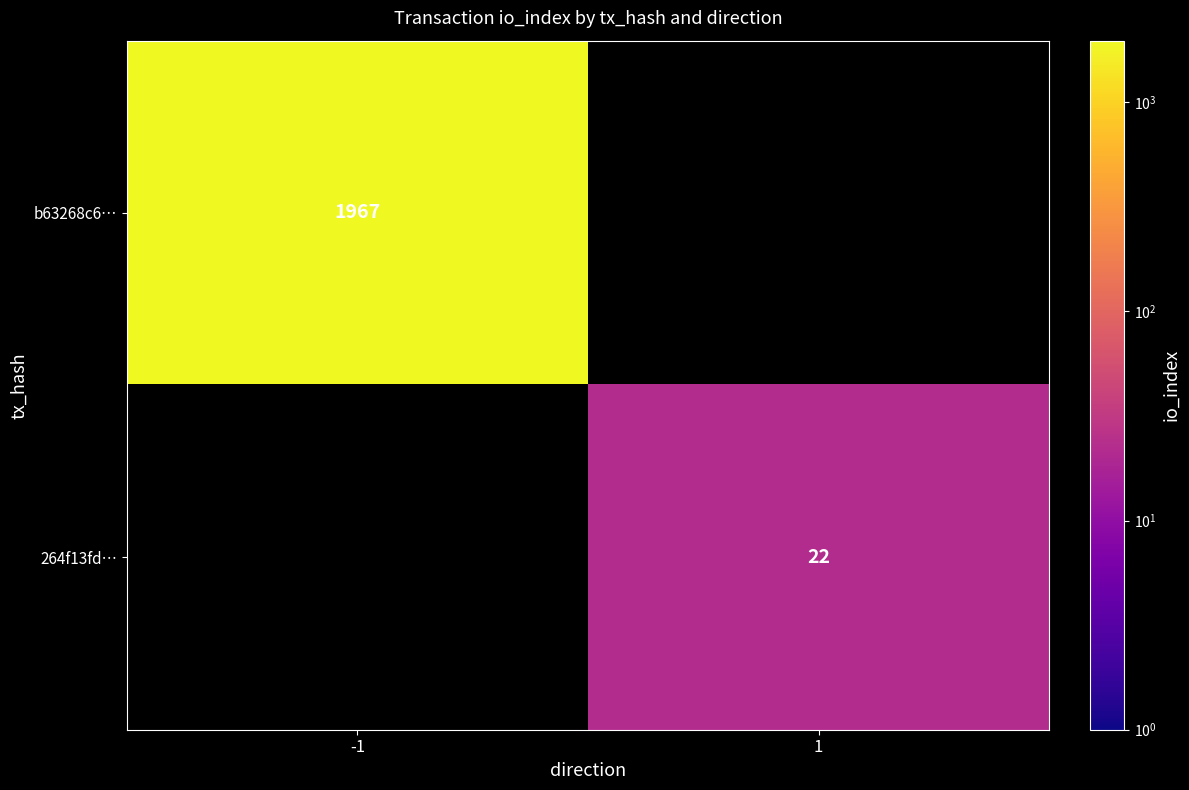

The value of b63268c6… at -1 is 1967. True or false?

True